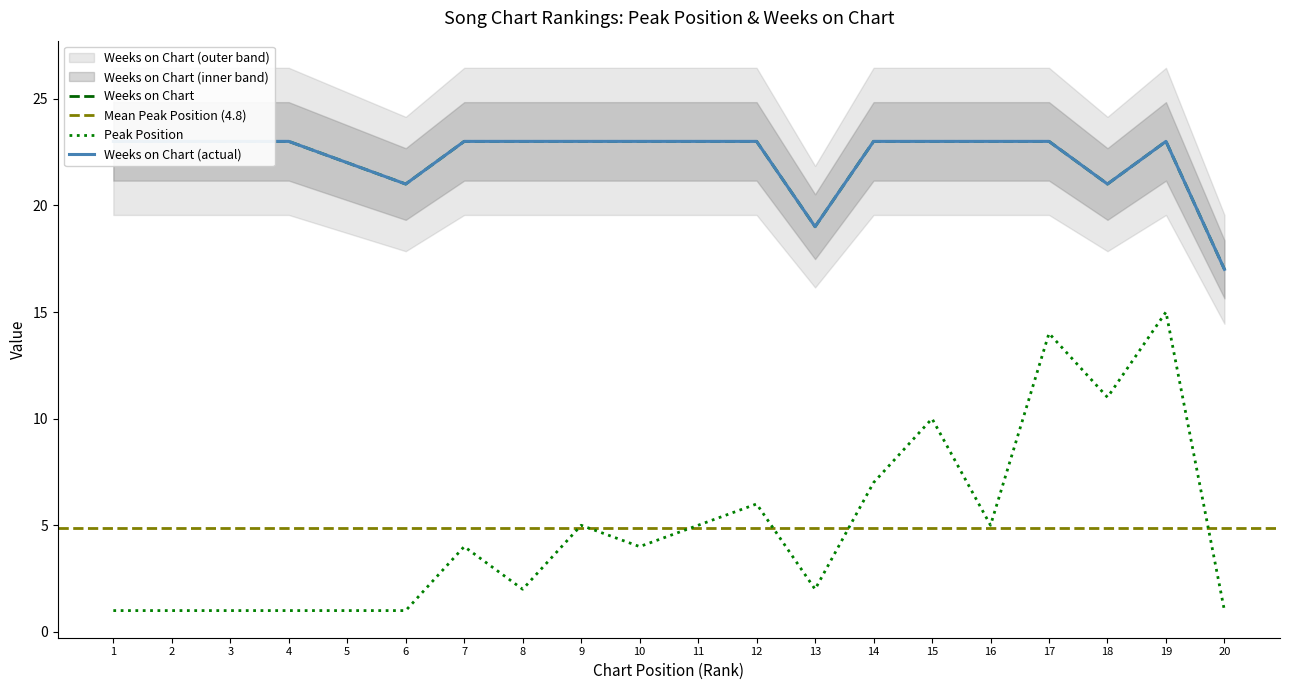

Rank the series by their maximum value, from highest to lowest.

Weeks on Chart, Peak Position